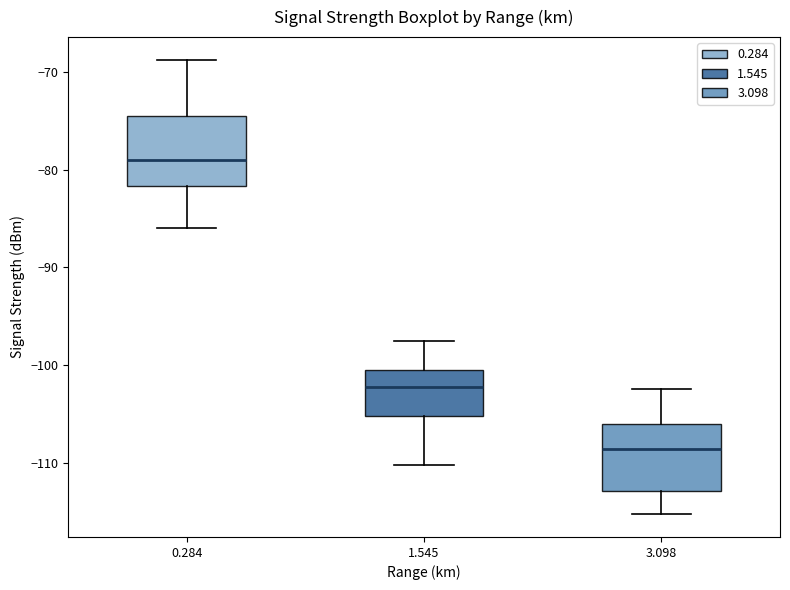

Which box has the lowest median line?

3.098